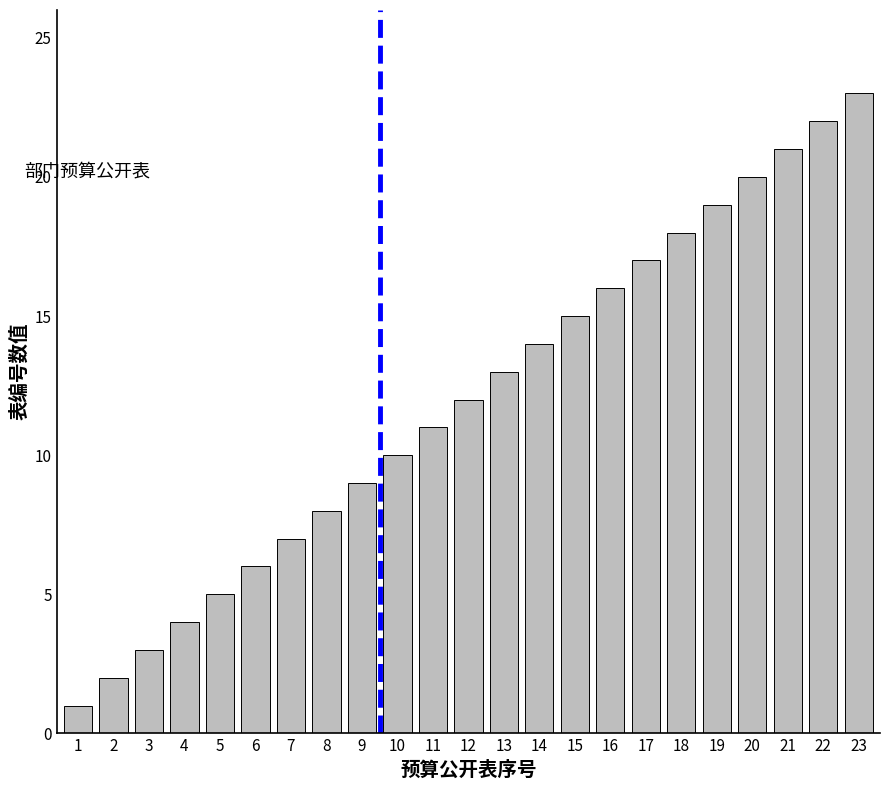

Rank the categories by value from lowest to highest.

1, 2, 3, 4, 5, 6, 7, 8, 9, 10, 11, 12, 13, 14, 15, 16, 17, 18, 19, 20, 21, 22, 23